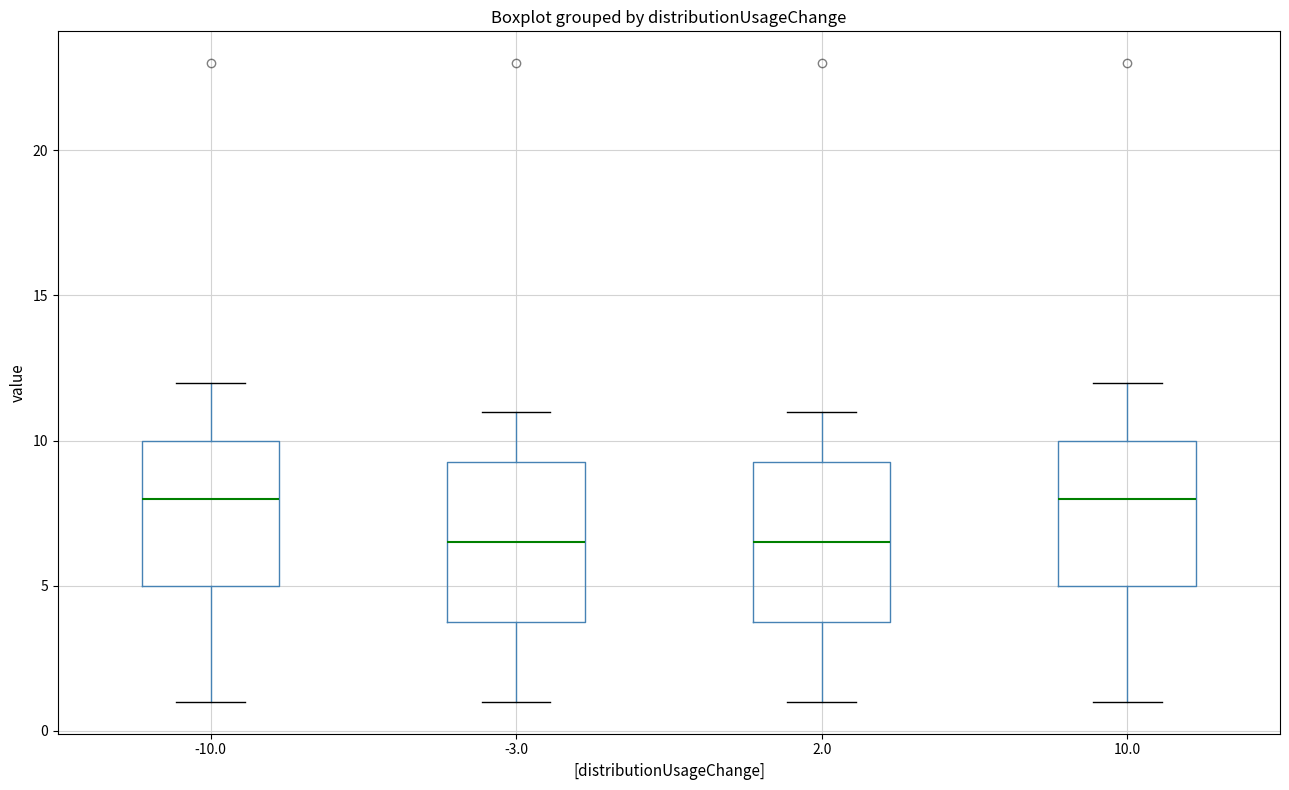

Reading left to right, read every box against the y-axis: the position of its median line, the range the box covers, and the ends of its whiskers. The values are not printed on the chart, so give them approximately, as read against the axis.

-10.0: median 8.0, box 5.0 to 10.0, whiskers 1.0 to 12.0
-3.0: median 6.5, box 4.0 to 9.5, whiskers 1.0 to 11.0
2.0: median 6.5, box 4.0 to 9.5, whiskers 1.0 to 11.0
10.0: median 8.0, box 5.0 to 10.0, whiskers 1.0 to 12.0